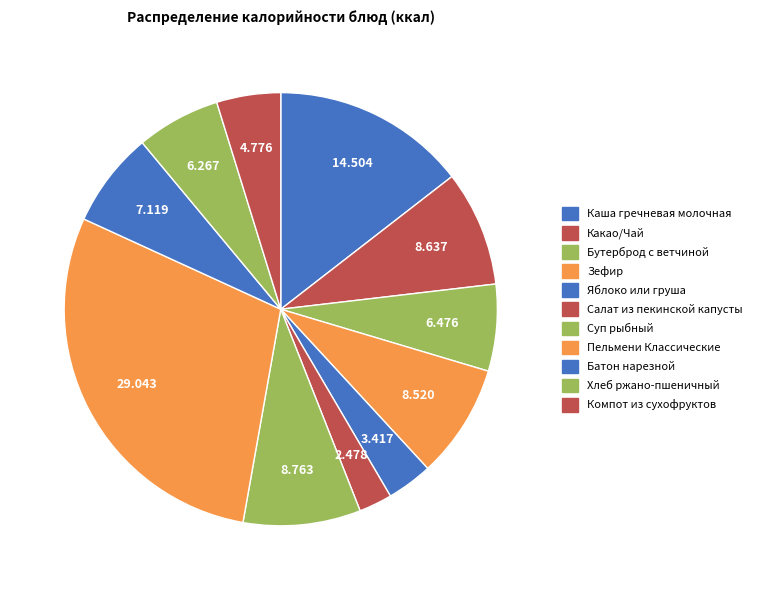

Is there a majority slice in this chart?

No